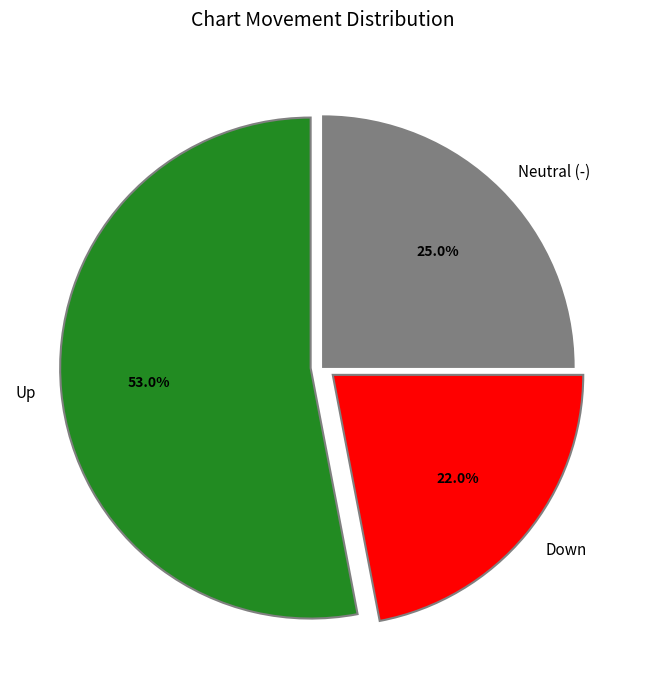

How many slices are in this pie chart?

3